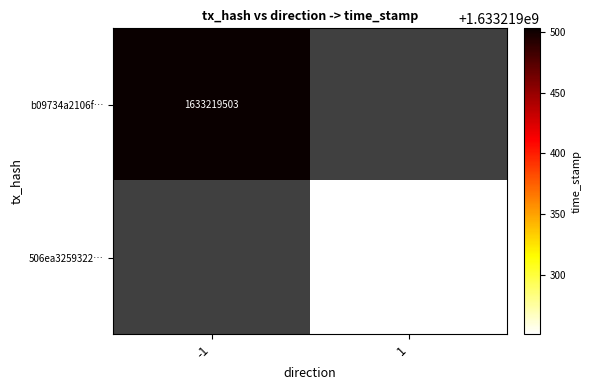

The value of 506ea32593224e318234f84a7556e8c14948ad8 at 0 is 2. True or false?

False